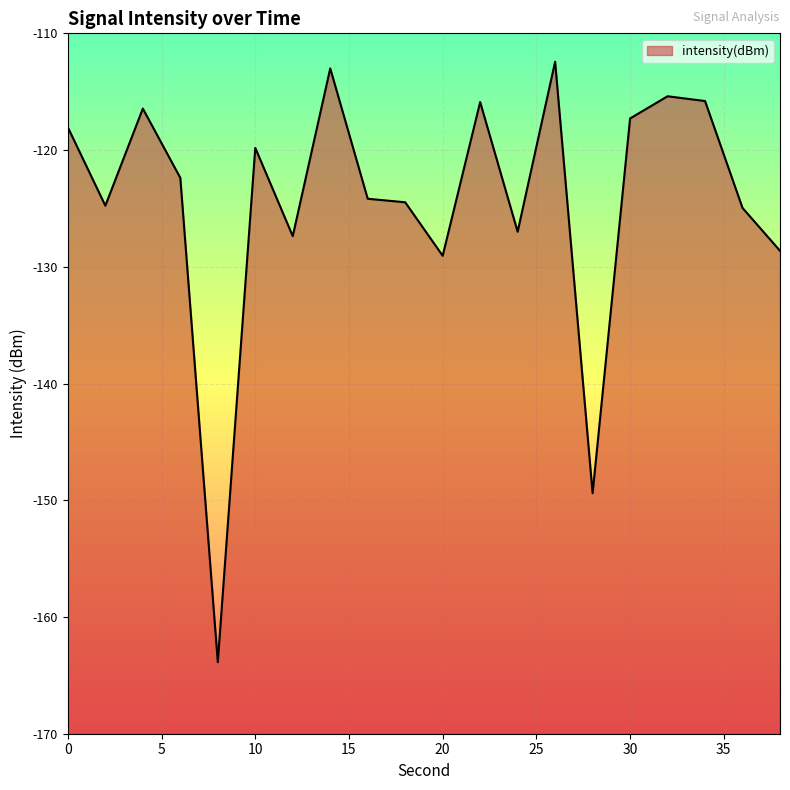

Read the value at 2.

-124.8